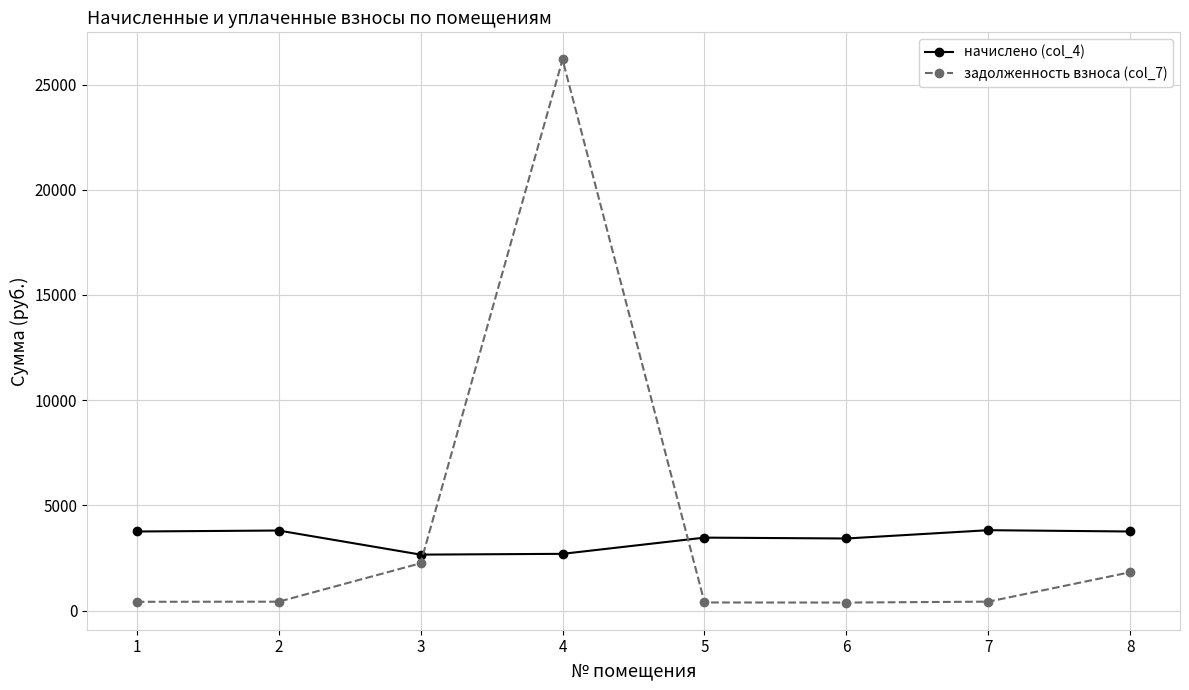

At how many categories does at least one series exceed 13542?

1